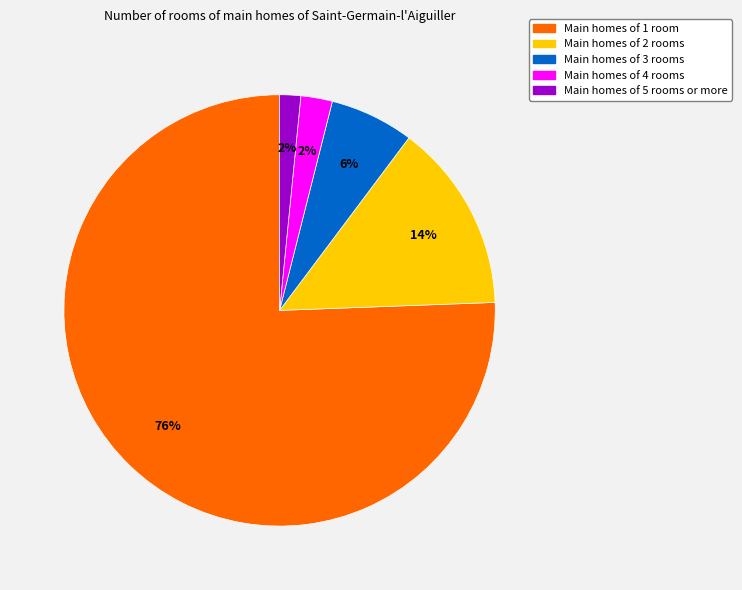

Does any single category account for the majority?

Yes